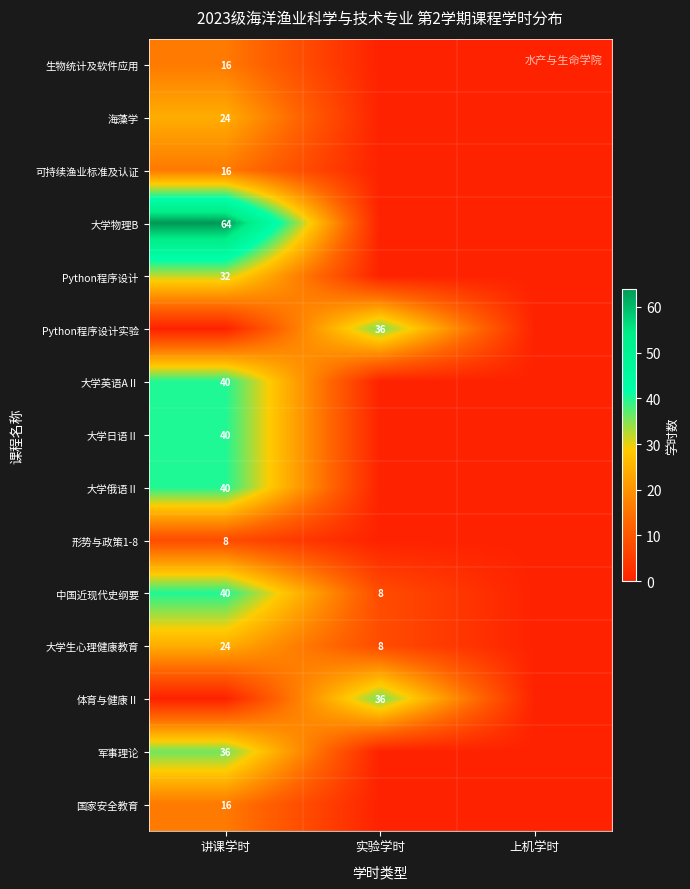

At which category is the sum across all series the highest?

讲课学时